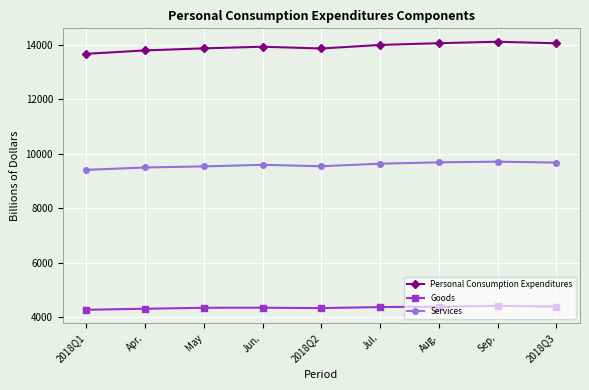

In Goods, how many points are higher than both neighbors (excluding endpoints)?

2